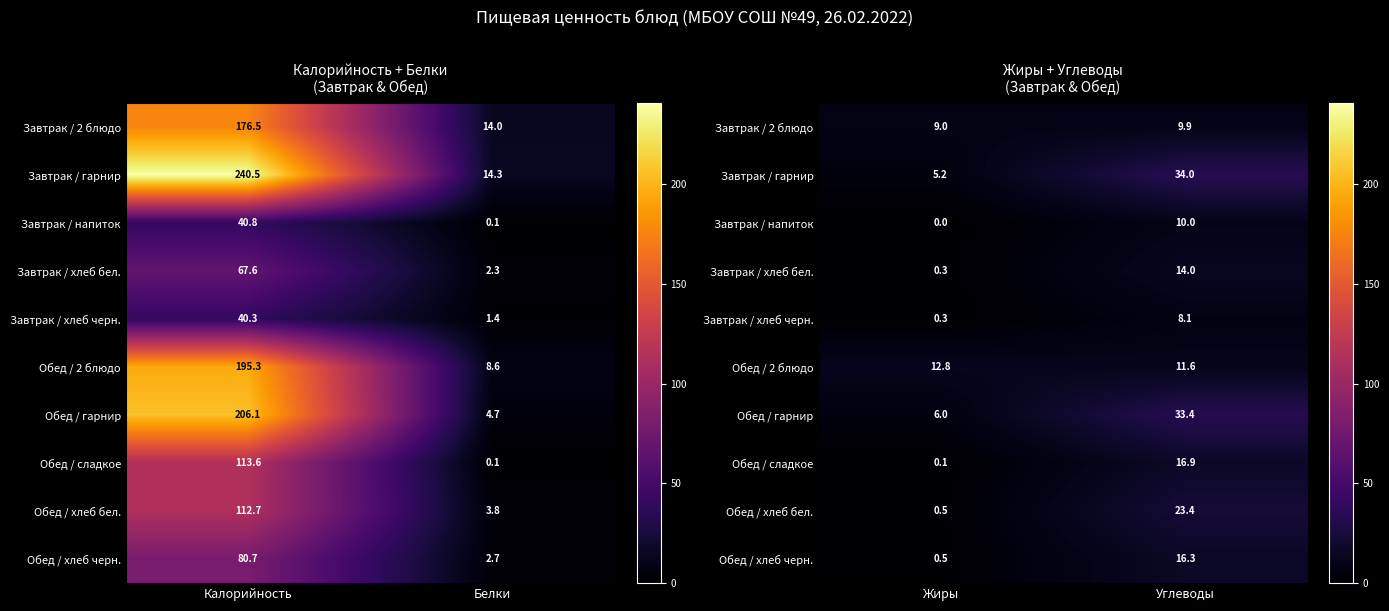

Which category has the highest value in the Обед / 2 блюдо series?

Жиры